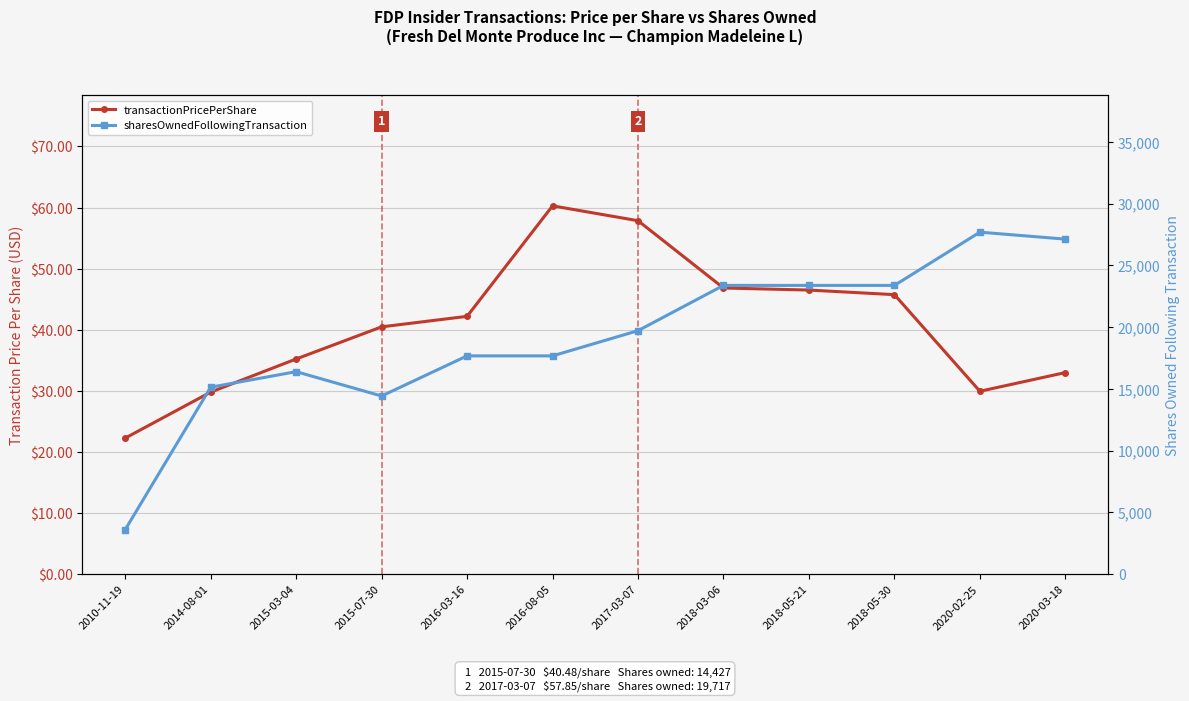

Is the value of sharesOwnedFollowingTransaction at 2020-02-25 greater than the value of transactionPricePerShare at 2018-05-30?

Yes